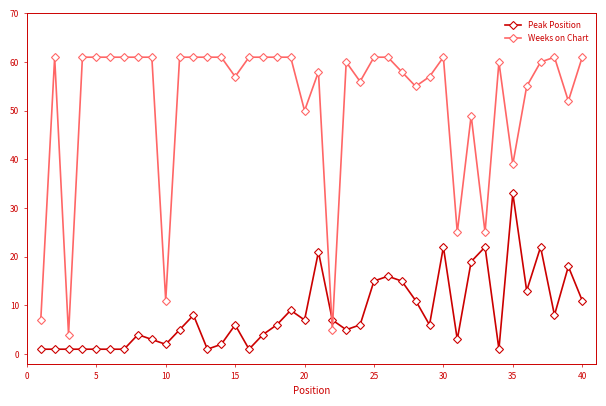

What is the difference between the maximum and minimum values in the Weeks on Chart series?

57